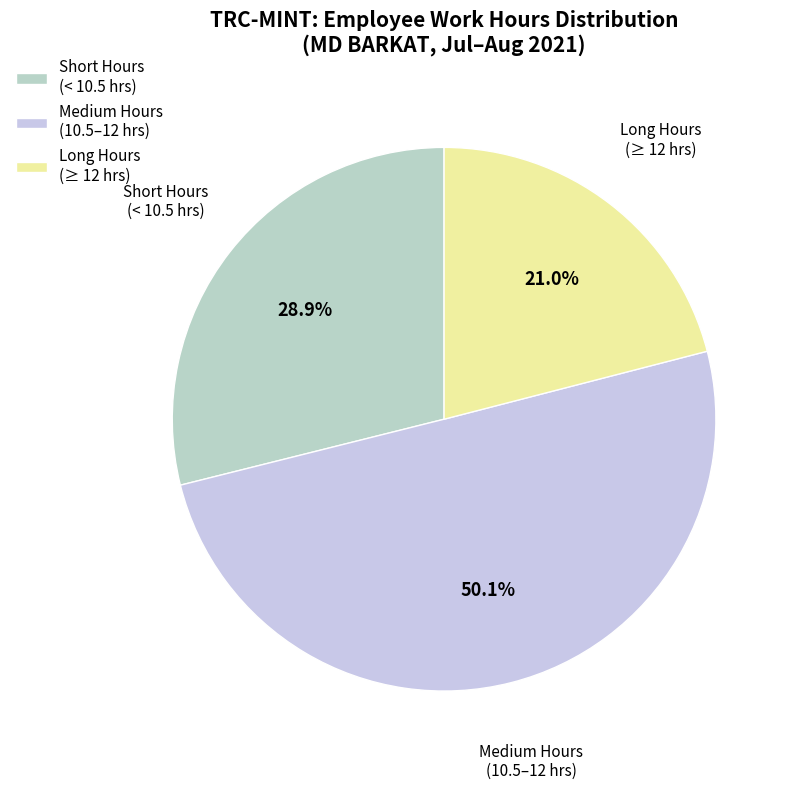

Is Short Hours (< 10.5 hrs) the majority of the pie?

No